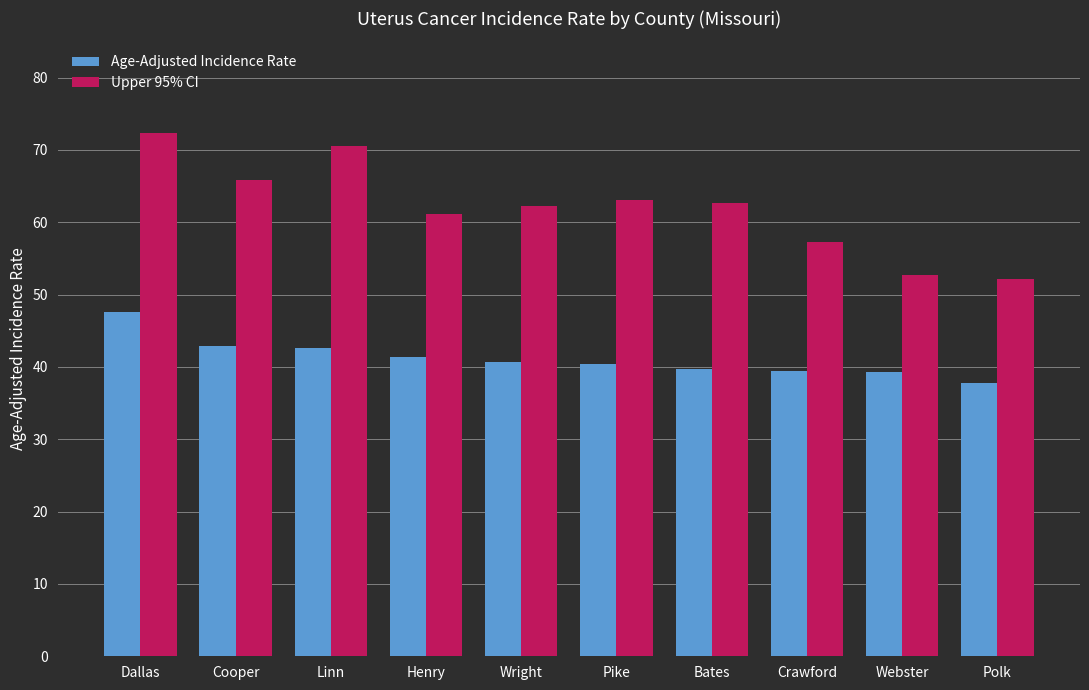

What is the spread (max minus min) of values at Bates?

22.9